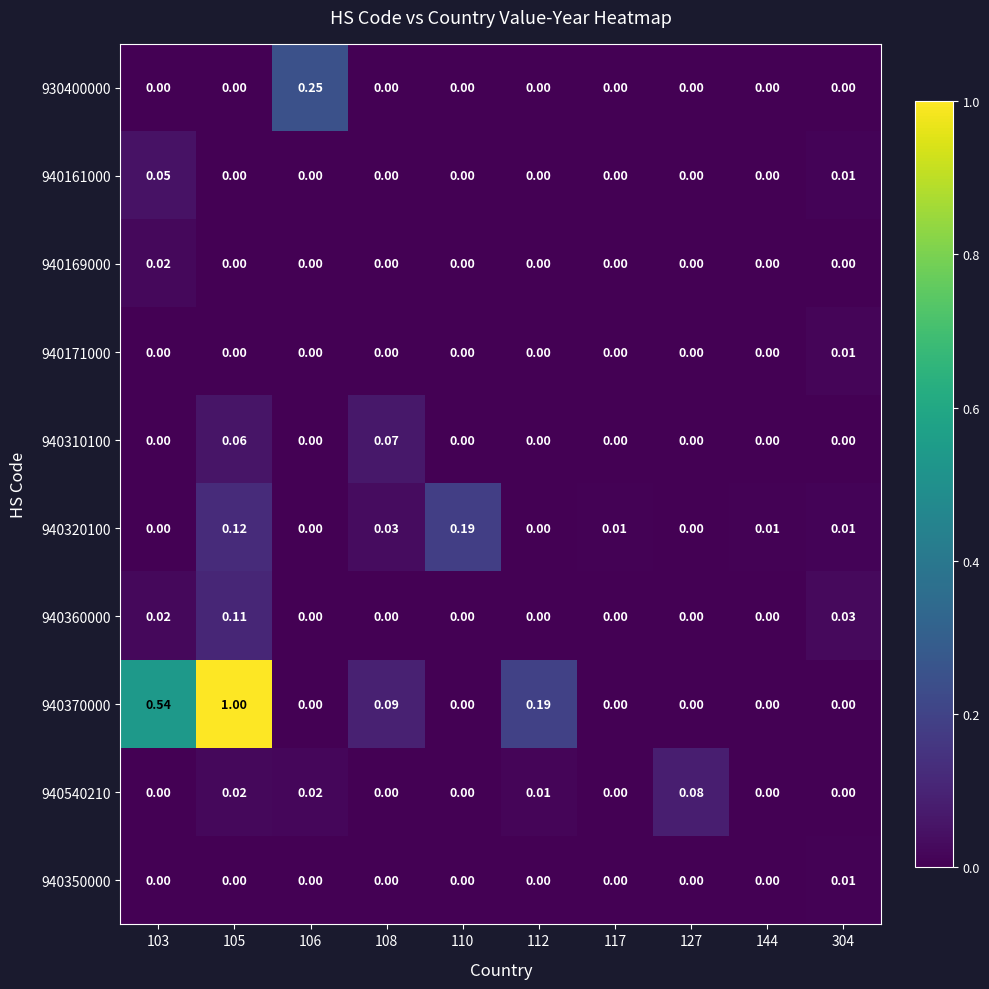

Reading right to left, extract all data points from this chart.

930400000: 304=0.0	144=0.0	127=0.0	117=0.0	112=0.0	110=0.0	108=0.0	106=0.2	105=0.0	103=0.0
940161000: 304=0.0	144=0.0	127=0.0	117=0.0	112=0.0	110=0.0	108=0.0	106=0.0	105=0.0	103=0.1
940169000: 304=0.0	144=0.0	127=0.0	117=0.0	112=0.0	110=0.0	108=0.0	106=0.0	105=0.0	103=0.0
940171000: 304=0.0	144=0.0	127=0.0	117=0.0	112=0.0	110=0.0	108=0.0	106=0.0	105=0.0	103=0.0
940310100: 304=0.0	144=0.0	127=0.0	117=0.0	112=0.0	110=0.0	108=0.1	106=0.0	105=0.1	103=0.0
940320100: 304=0.0	144=0.0	127=0.0	117=0.0	112=0.0	110=0.2	108=0.0	106=0.0	105=0.1	103=0.0
940360000: 304=0.0	144=0.0	127=0.0	117=0.0	112=0.0	110=0.0	108=0.0	106=0.0	105=0.1	103=0.0
940370000: 304=0.0	144=0.0	127=0.0	117=0.0	112=0.2	110=0.0	108=0.1	106=0.0	105=1.0	103=0.5
940540210: 304=0.0	144=0.0	127=0.1	117=0.0	112=0.0	110=0.0	108=0.0	106=0.0	105=0.0	103=0.0
940350000: 304=0.0	144=0.0	127=0.0	117=0.0	112=0.0	110=0.0	108=0.0	106=0.0	105=0.0	103=0.0